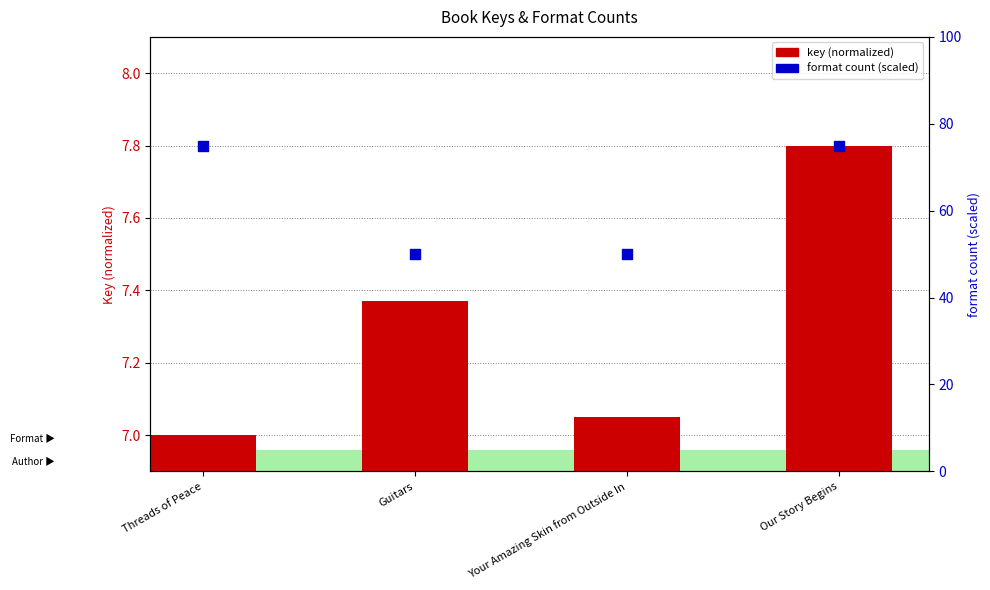

Is the value of format count (scaled) at Your Amazing Skin from Outside In greater than the value of key (normalized) at Our Story Begins?

Yes